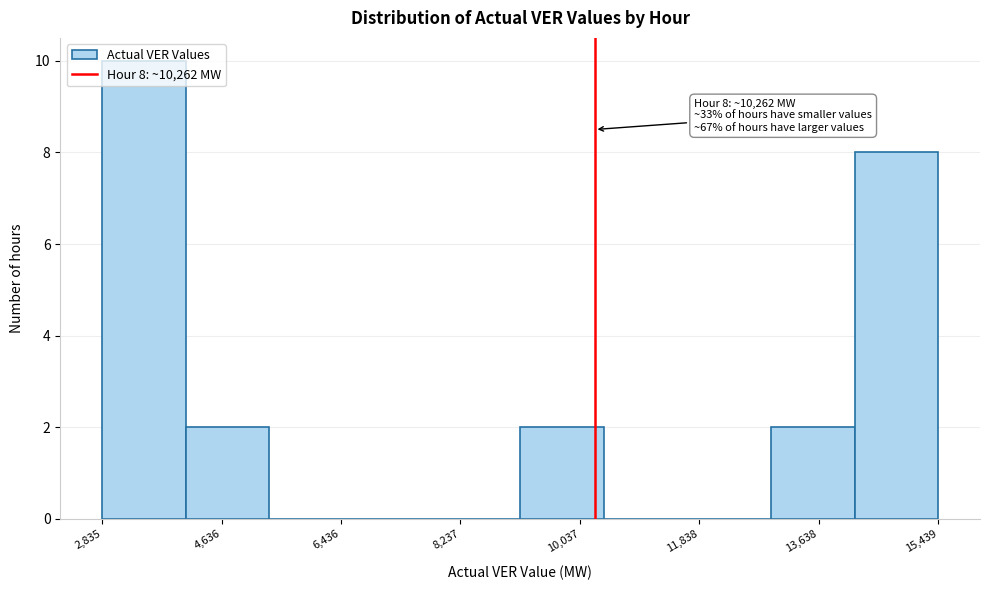

Which range on the x-axis has the tallest bar?

2800 to 4000